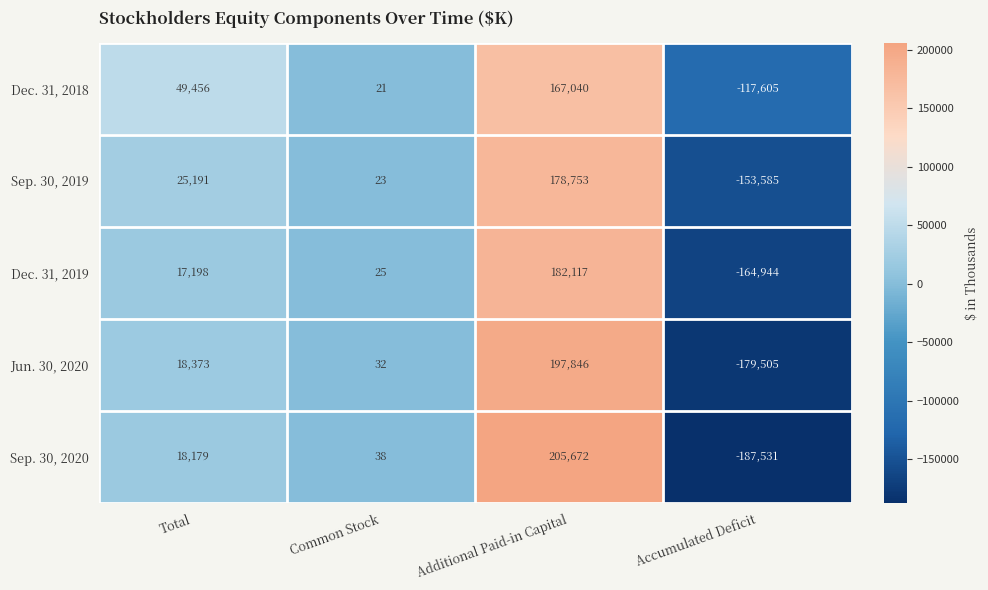

Reading left to right, list all the values displayed in this chart.

Dec. 31, 2018: 49456	21	167040	-117605
Sep. 30, 2019: 25191	23	178753	-153585
Dec. 31, 2019: 17198	25	182117	-164944
Jun. 30, 2020: 18373	32	197846	-179505
Sep. 30, 2020: 18179	38	205672	-187531